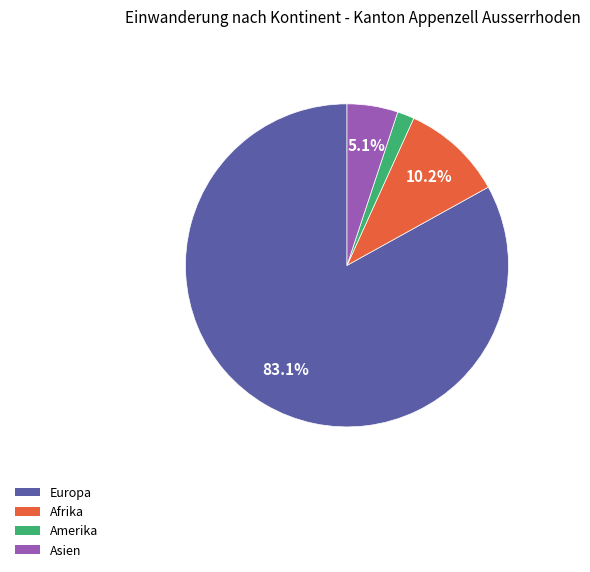

Does any single category account for the majority?

Yes